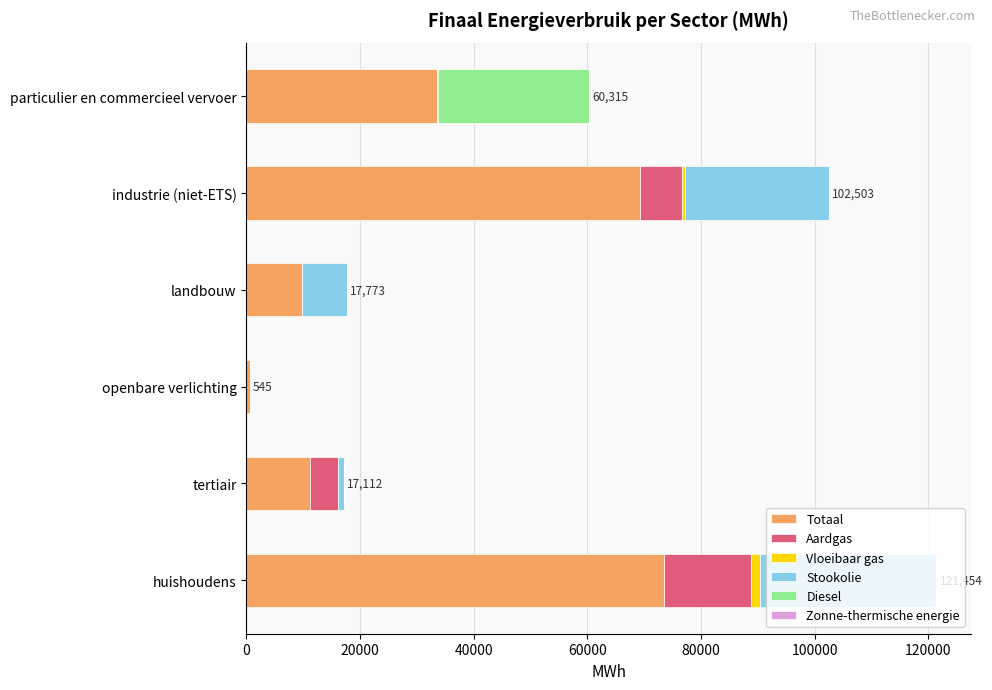

True or false: Totaal has a value of 11242.1 at tertiair.

True